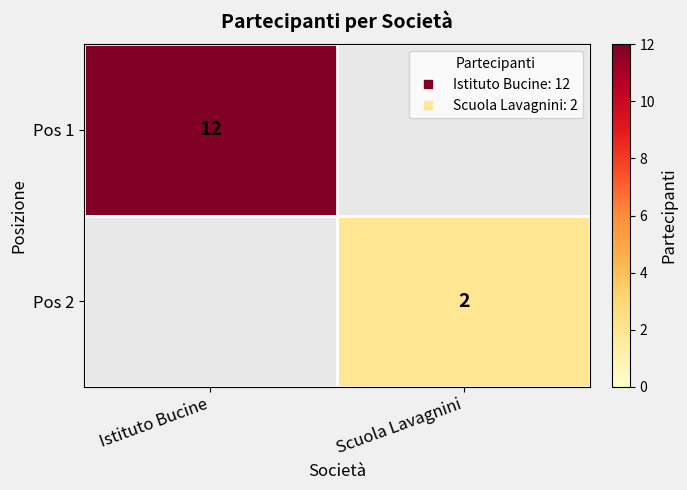

True or false: Pos 1 has a value of 12.0 at Istituto Bucine.

True